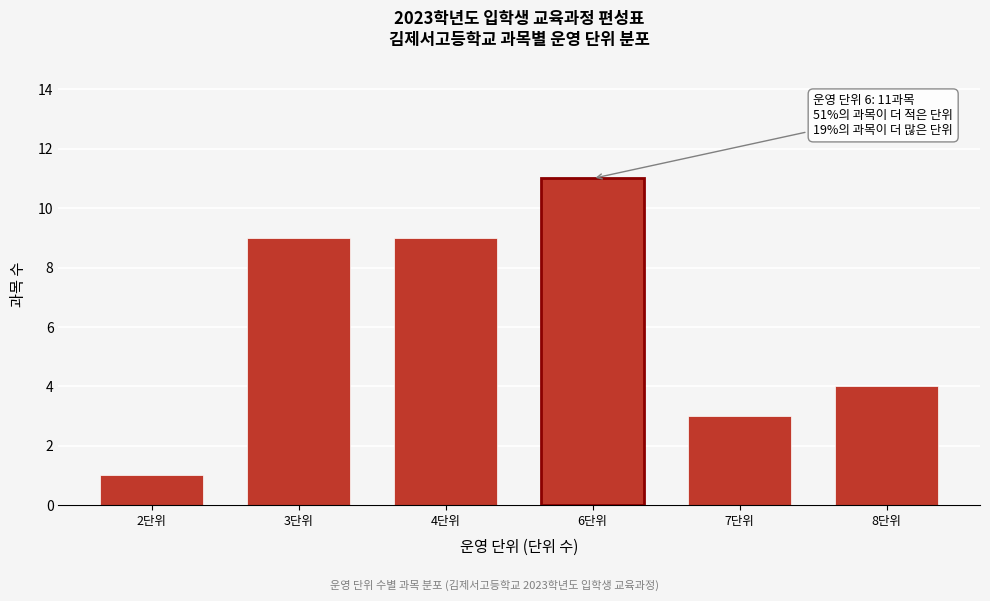

Reading left to right, transcribe all the data shown in this chart.

1	9	9	11	3	4